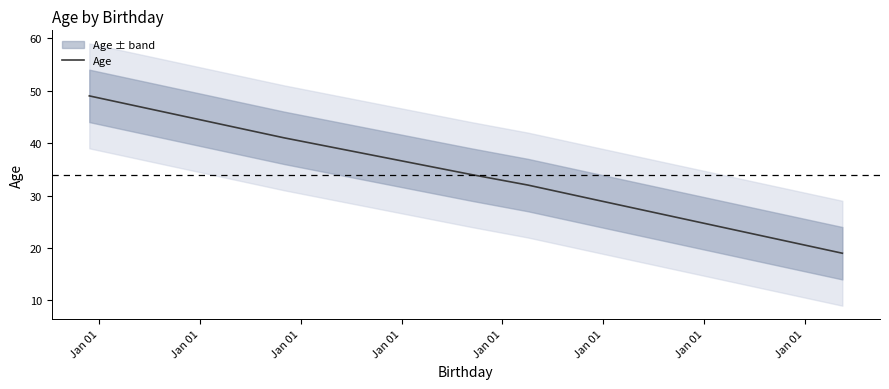

What is the minimum value for Age?

19